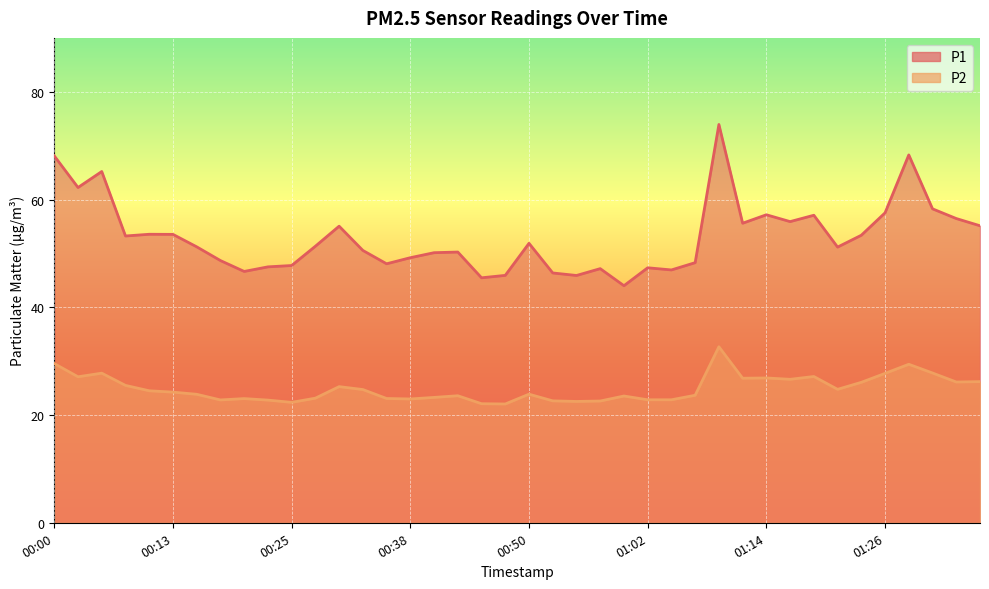

Where is the first local minimum for P2?

00:03